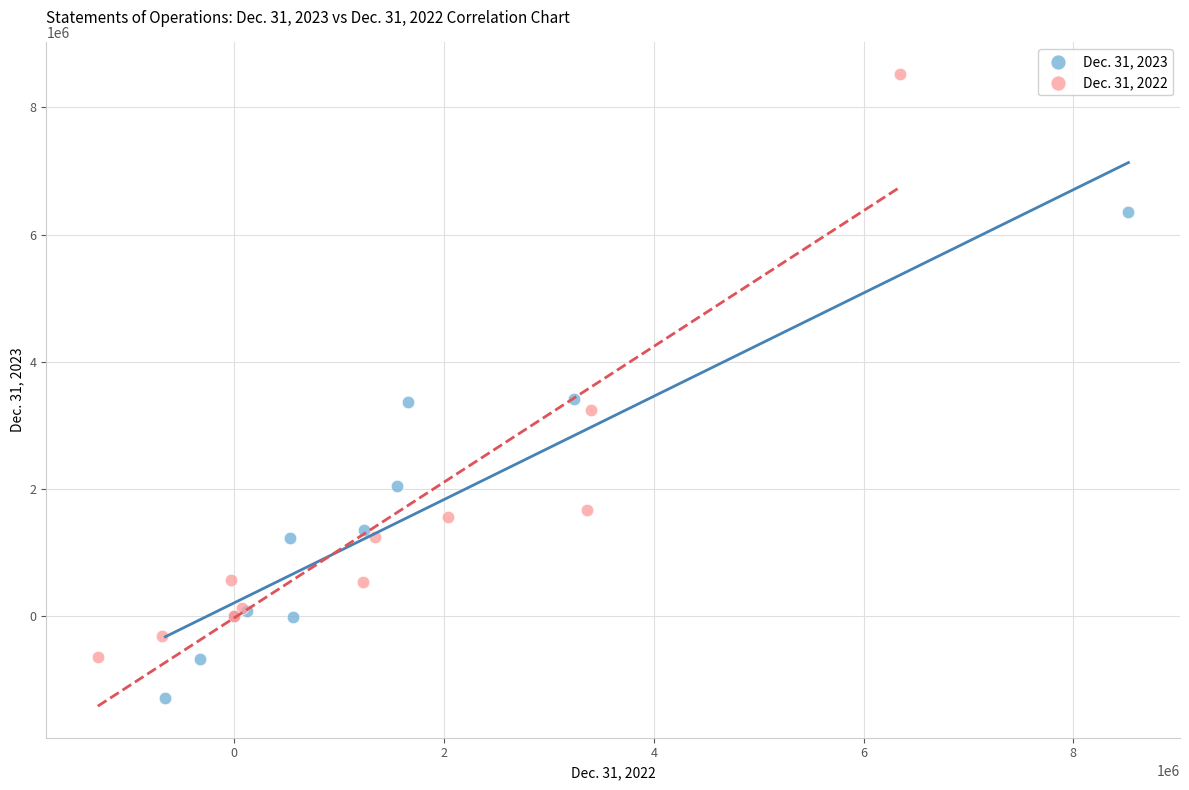

Which series contains the lowest Y value?

Dec. 31, 2023